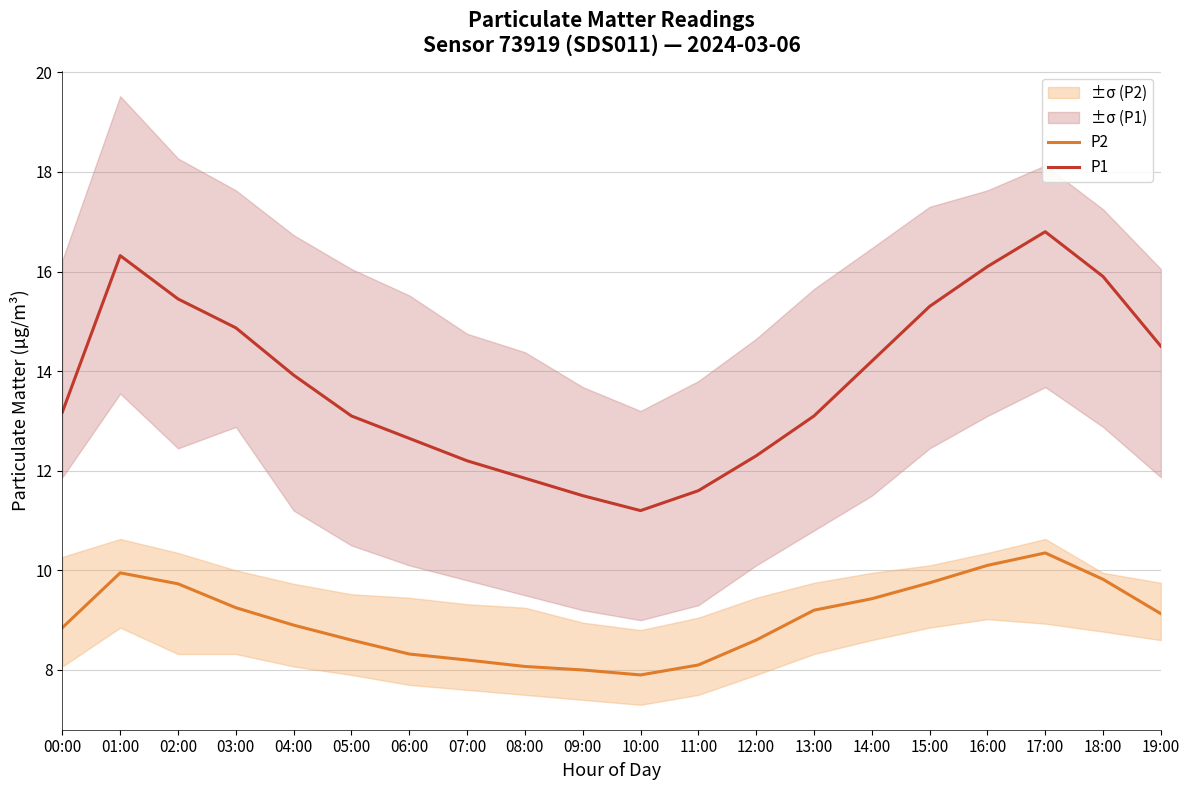

Reading left to right, transcribe all the data shown in this chart.

P2: 00:00=8.8	01:00=9.9	02:00=9.7	03:00=9.2	04:00=8.9	05:00=8.6	06:00=8.3	07:00=8.2	08:00=8.1	09:00=8.0	10:00=7.9	11:00=8.1	12:00=8.6	13:00=9.2	14:00=9.4	15:00=9.8	16:00=10.1	17:00=10.3	18:00=9.8	19:00=9.1
P1: 00:00=13.2	01:00=16.3	02:00=15.4	03:00=14.9	04:00=13.9	05:00=13.1	06:00=12.7	07:00=12.2	08:00=11.8	09:00=11.5	10:00=11.2	11:00=11.6	12:00=12.3	13:00=13.1	14:00=14.2	15:00=15.3	16:00=16.1	17:00=16.8	18:00=15.9	19:00=14.5